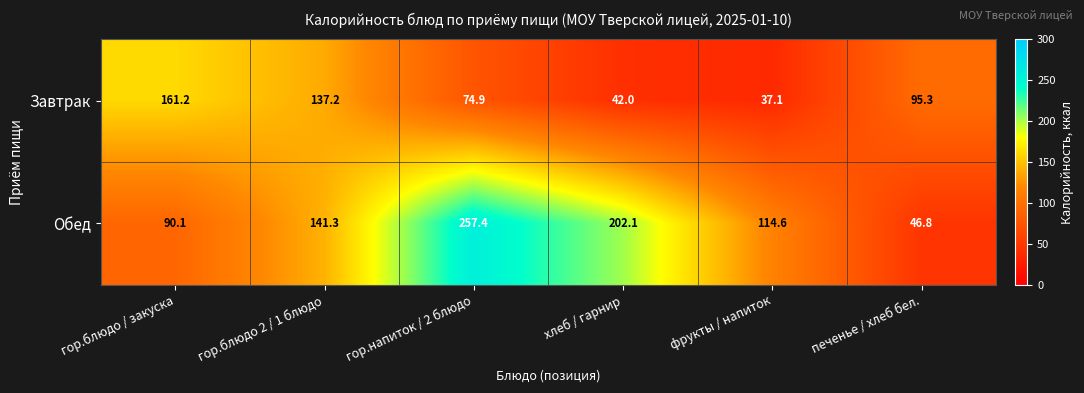

What is the greatest value displayed?

257.4